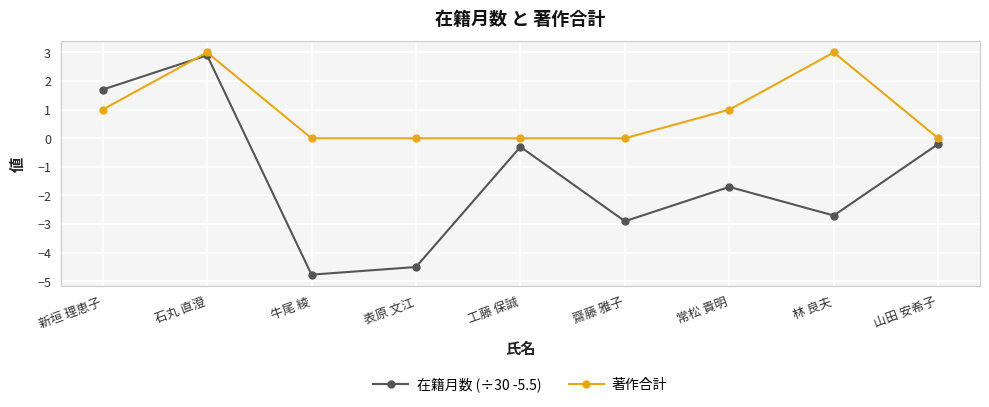

What position from the left is 石丸 直澄?

2